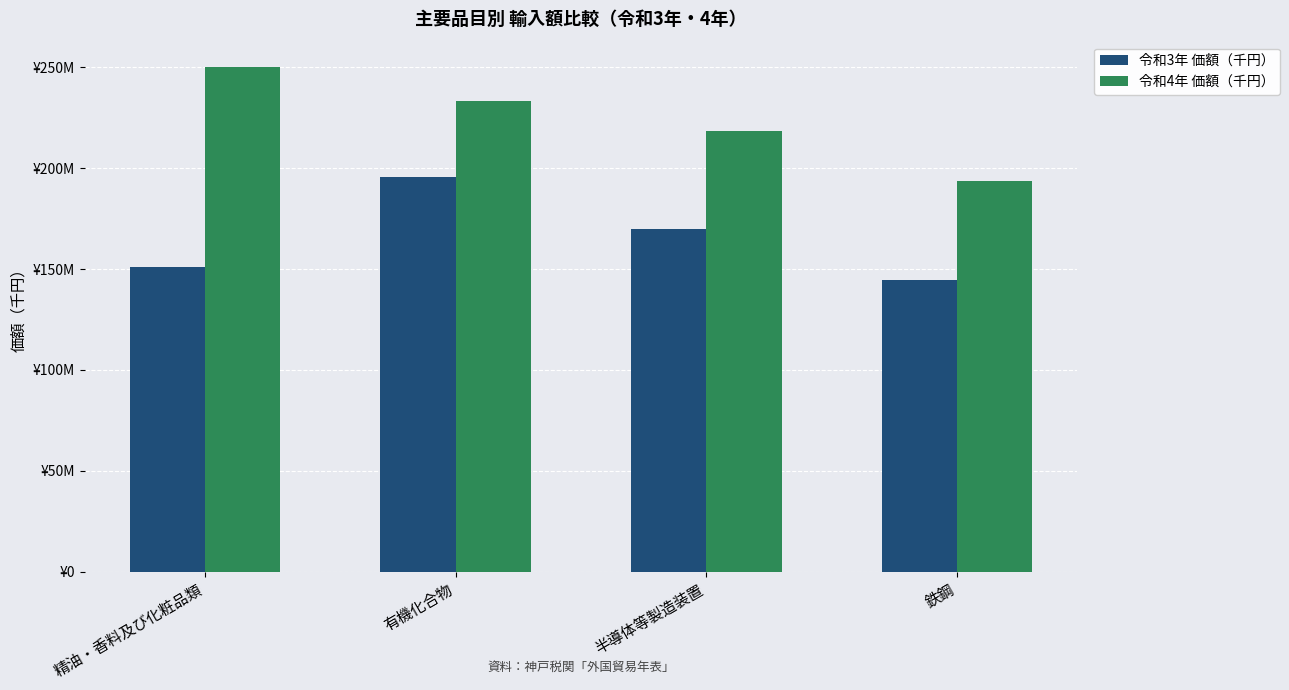

What are all the series names shown in the legend?

令和3年 価額（千円）, 令和4年 価額（千円）